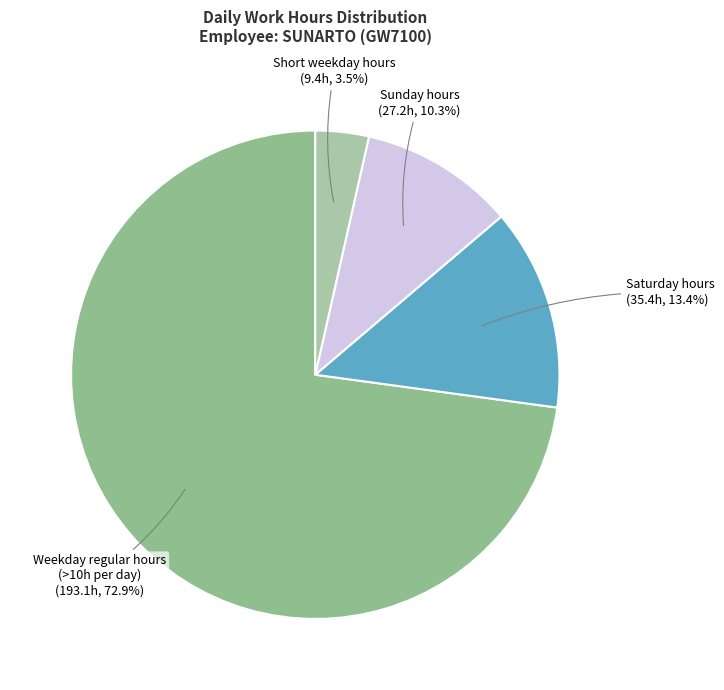

How many segments does this pie chart have?

4